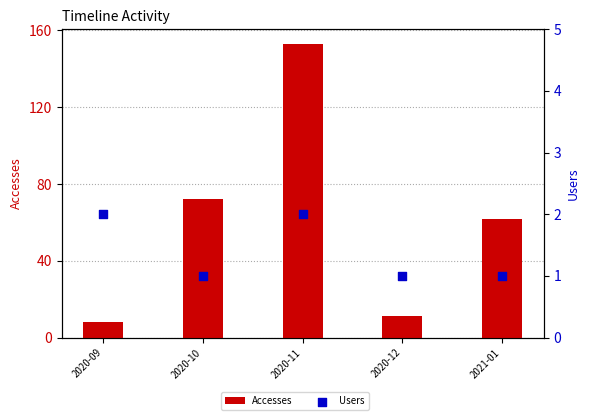

Which series has the largest total across all categories?

Accesses